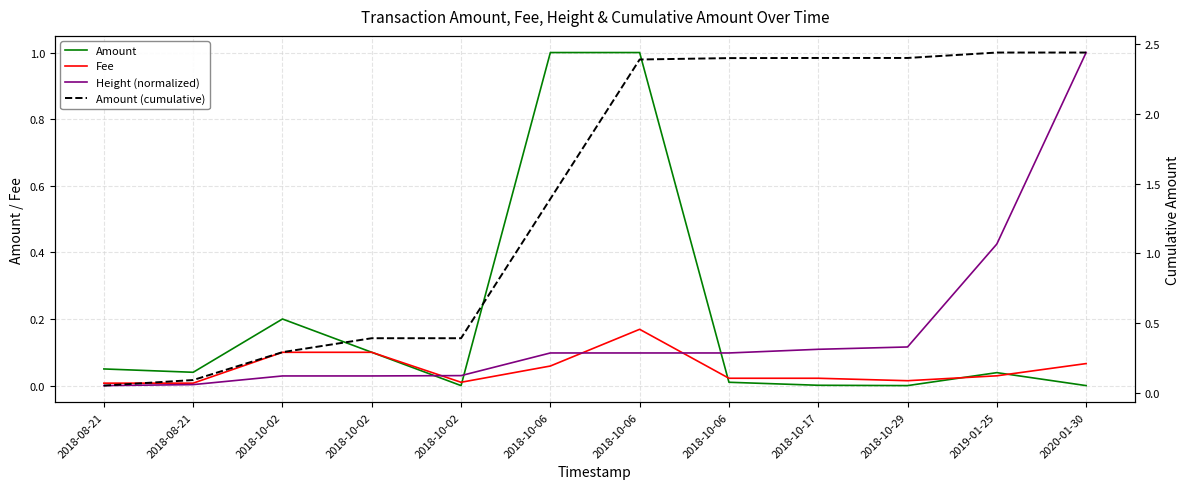

What are all the series names shown in the legend?

Amount, Fee, Height (normalized), Amount (cumulative)